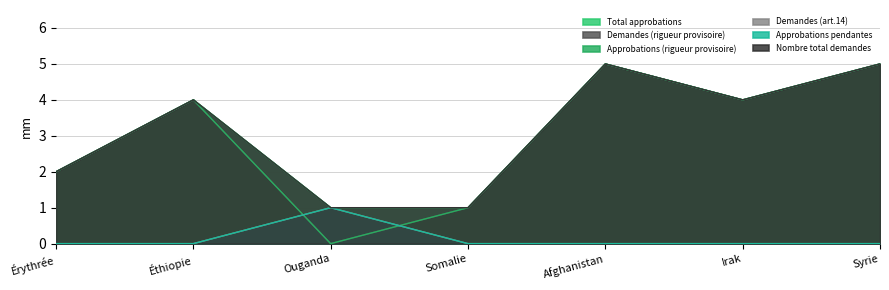

Between Érythrée and Somalie, which series saw the biggest shift?

Total approbations